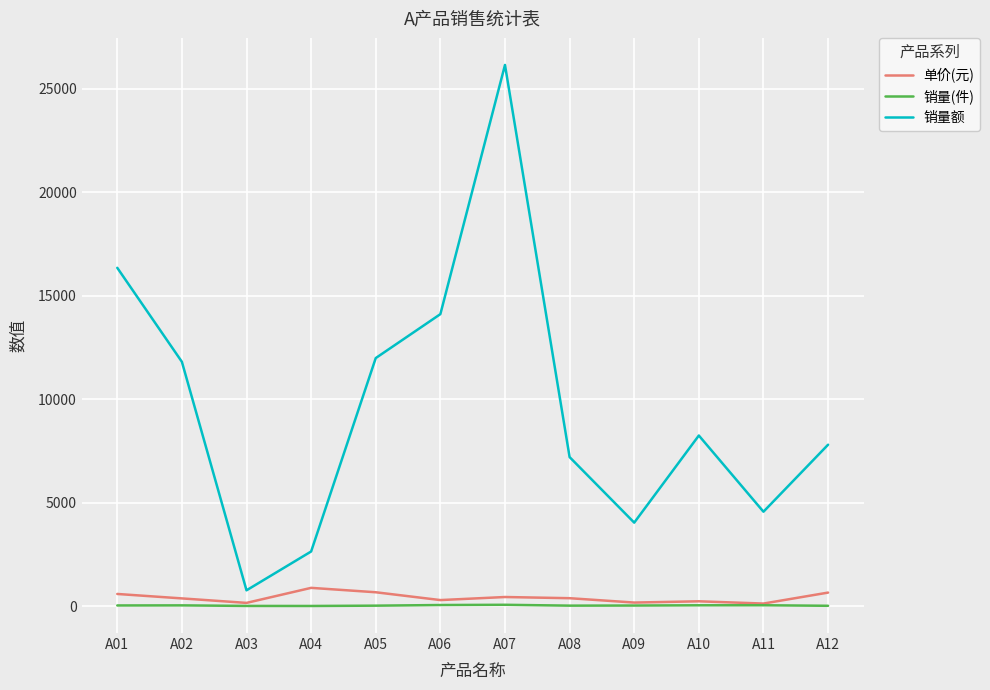

The value of 销量额 at A09 is 4032. True or false?

True